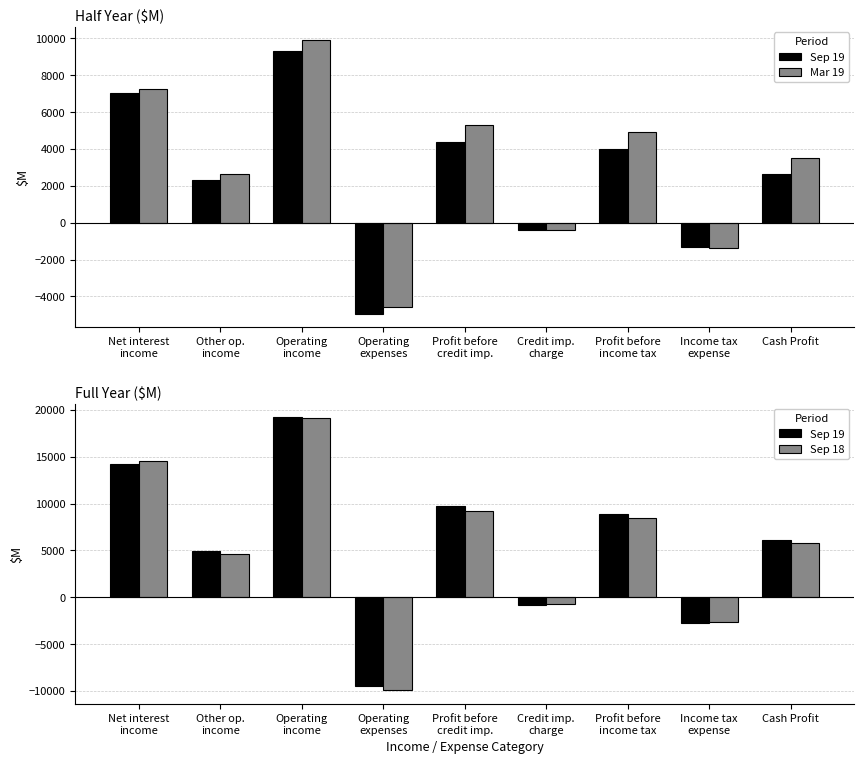

Is it true that Sep 19 equals -4204 at Income tax
expense?

False